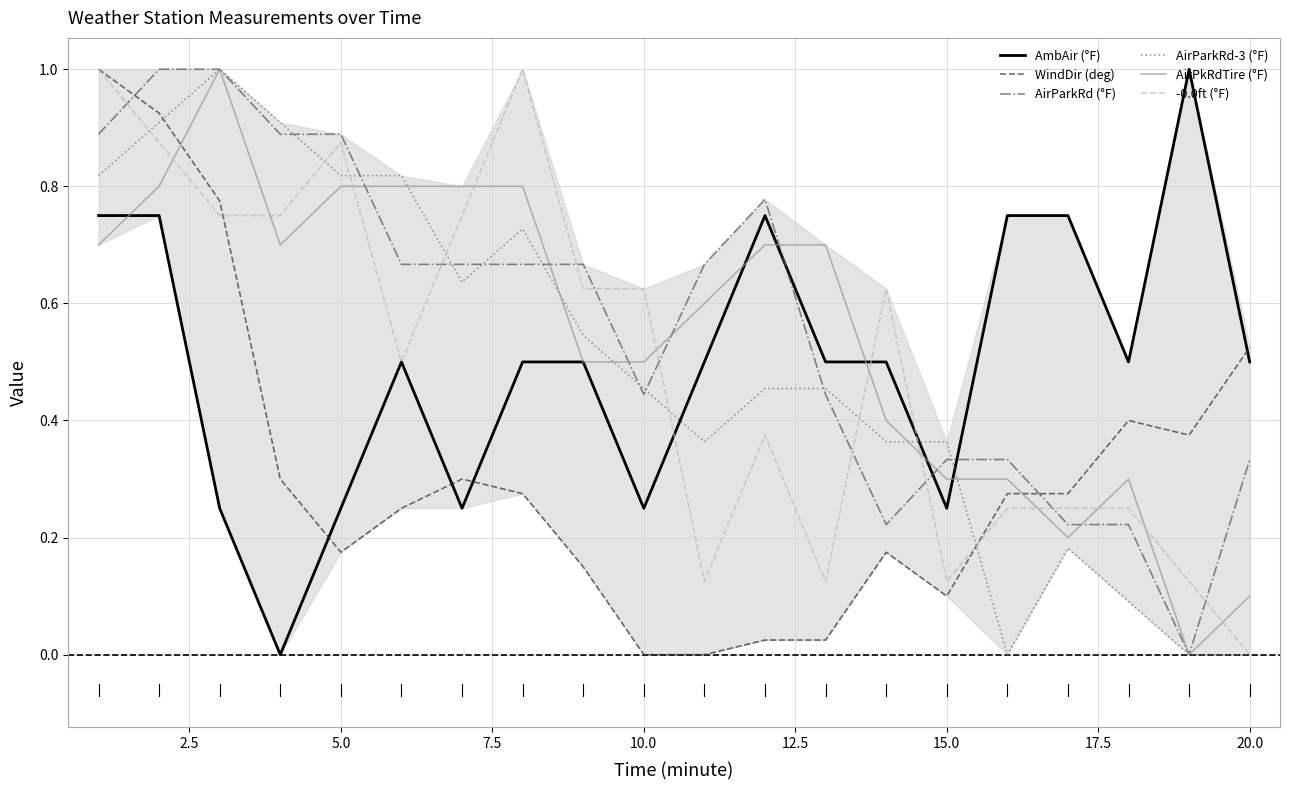

What is the highest value of the AmbAir (°F) series?

1.0